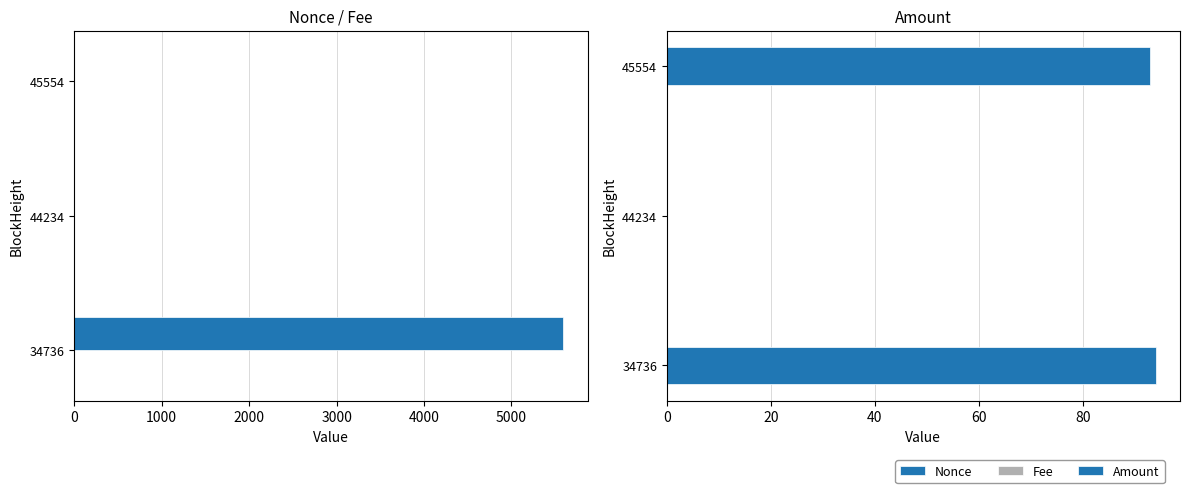

Reading left to right, what are all the values shown in this chart?

Nonce: 1.0	0.0	5590.0
Fee: 0.0	0.0	0.0
Amount: 93.0	0.0	94.0